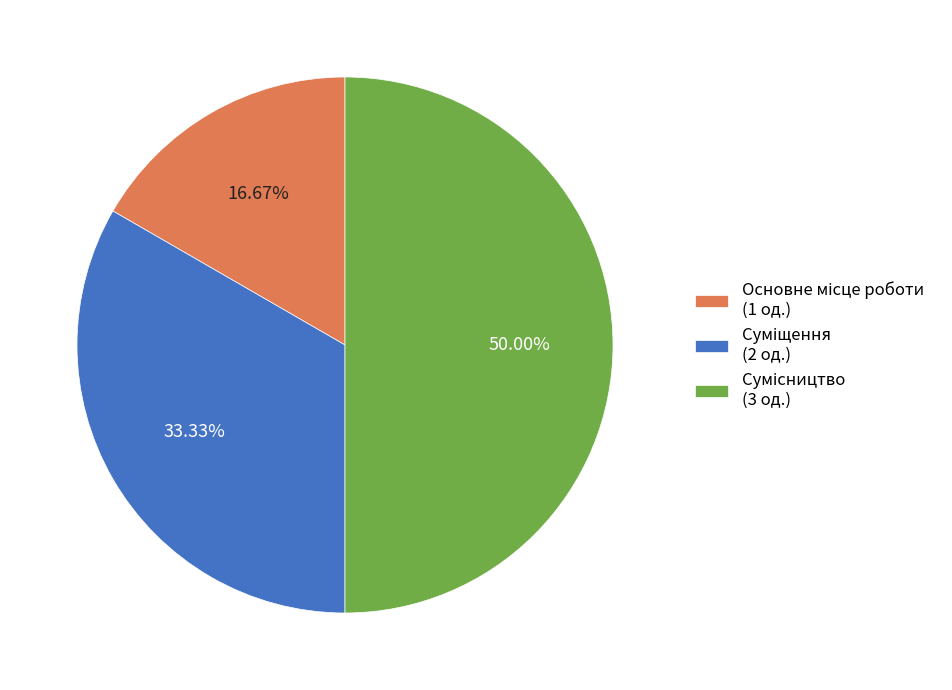

To the nearest percent, what is the combined percentage of Основне місце роботи and Сумісництво?

67%